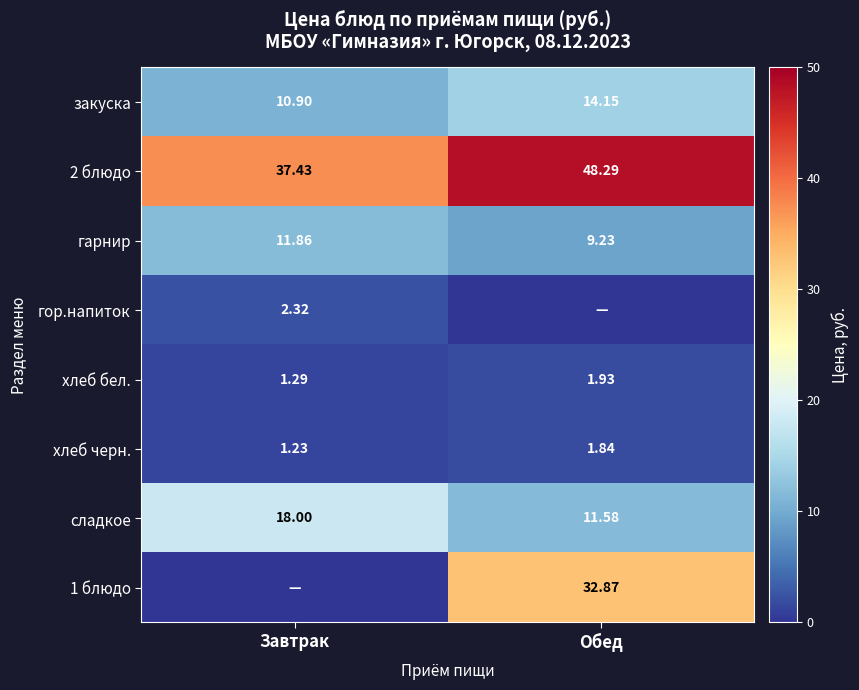

The гарнир series shows 9.2 at Обед. True or false?

True